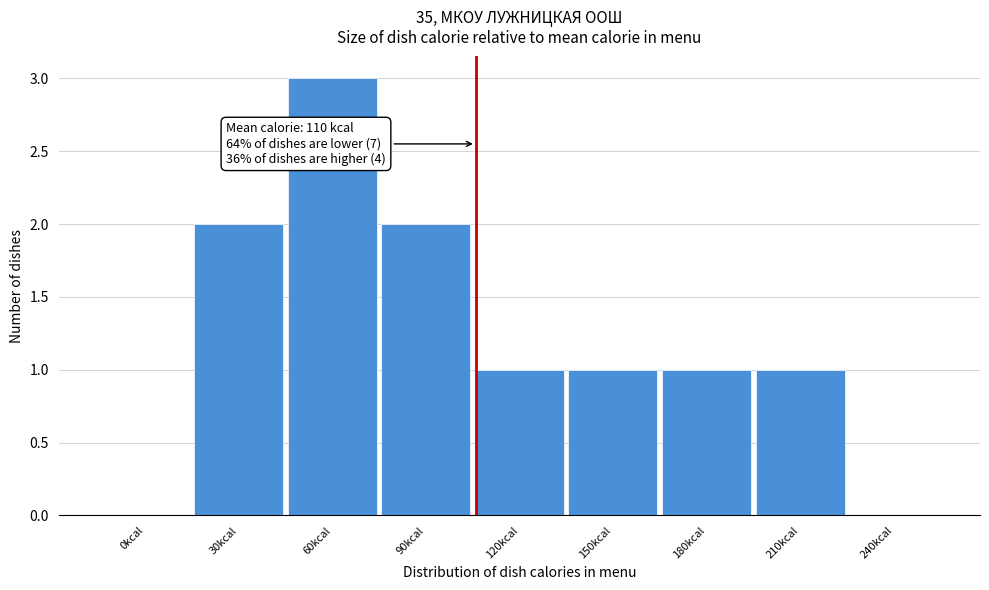

Reading right to left, extract all data points from this chart.

240kcal=0	210kcal=1	180kcal=1	150kcal=1	120kcal=1	90kcal=2	60kcal=3	30kcal=2	0kcal=0